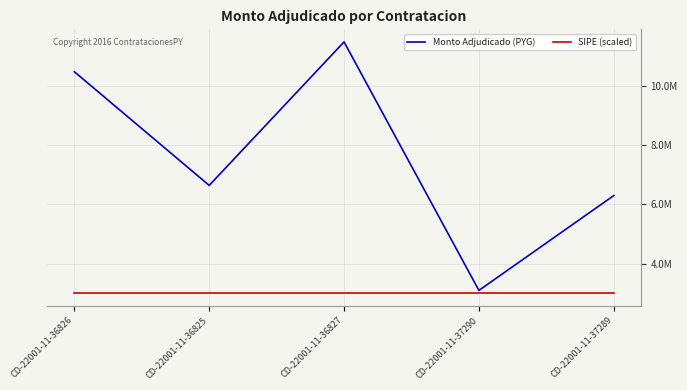

The value of Monto Adjudicado (PYG) at CD-22001-11-36827 is 11490170. True or false?

True